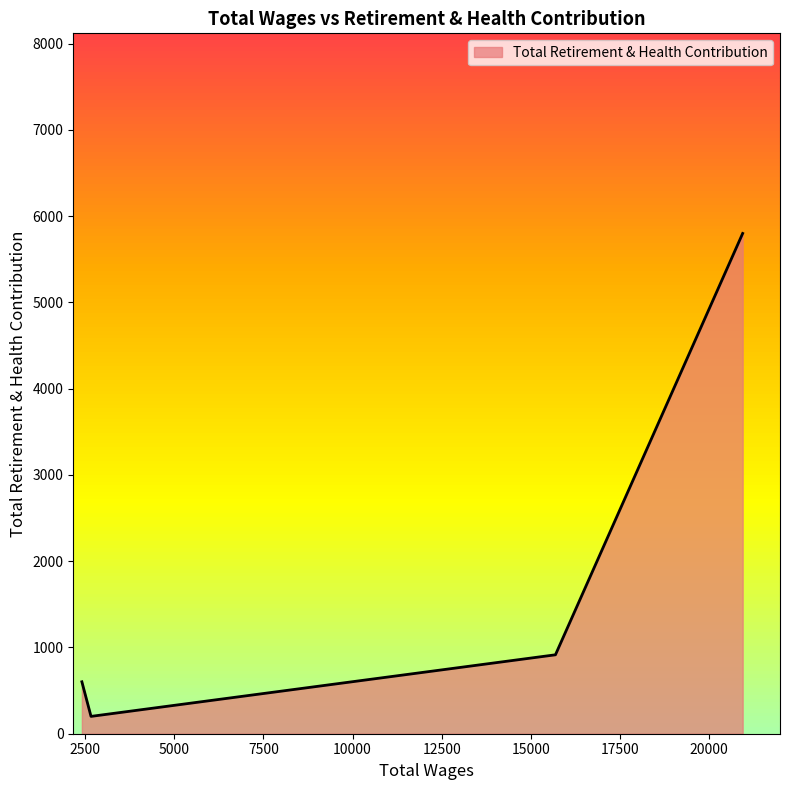

True or false: there are more than 2 points higher than both neighbors.

False